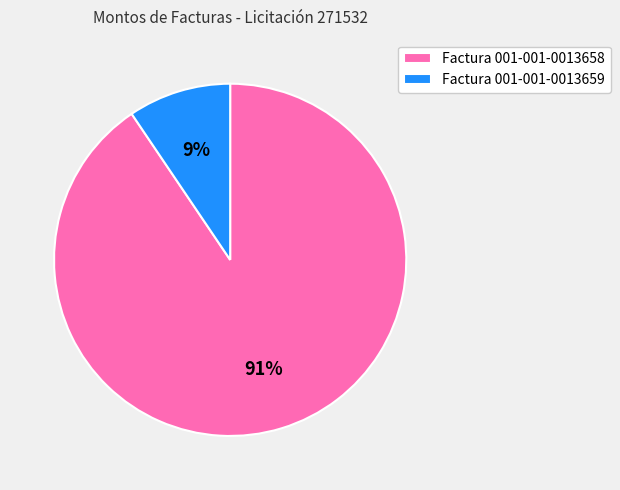

How many slices are in this pie chart?

2